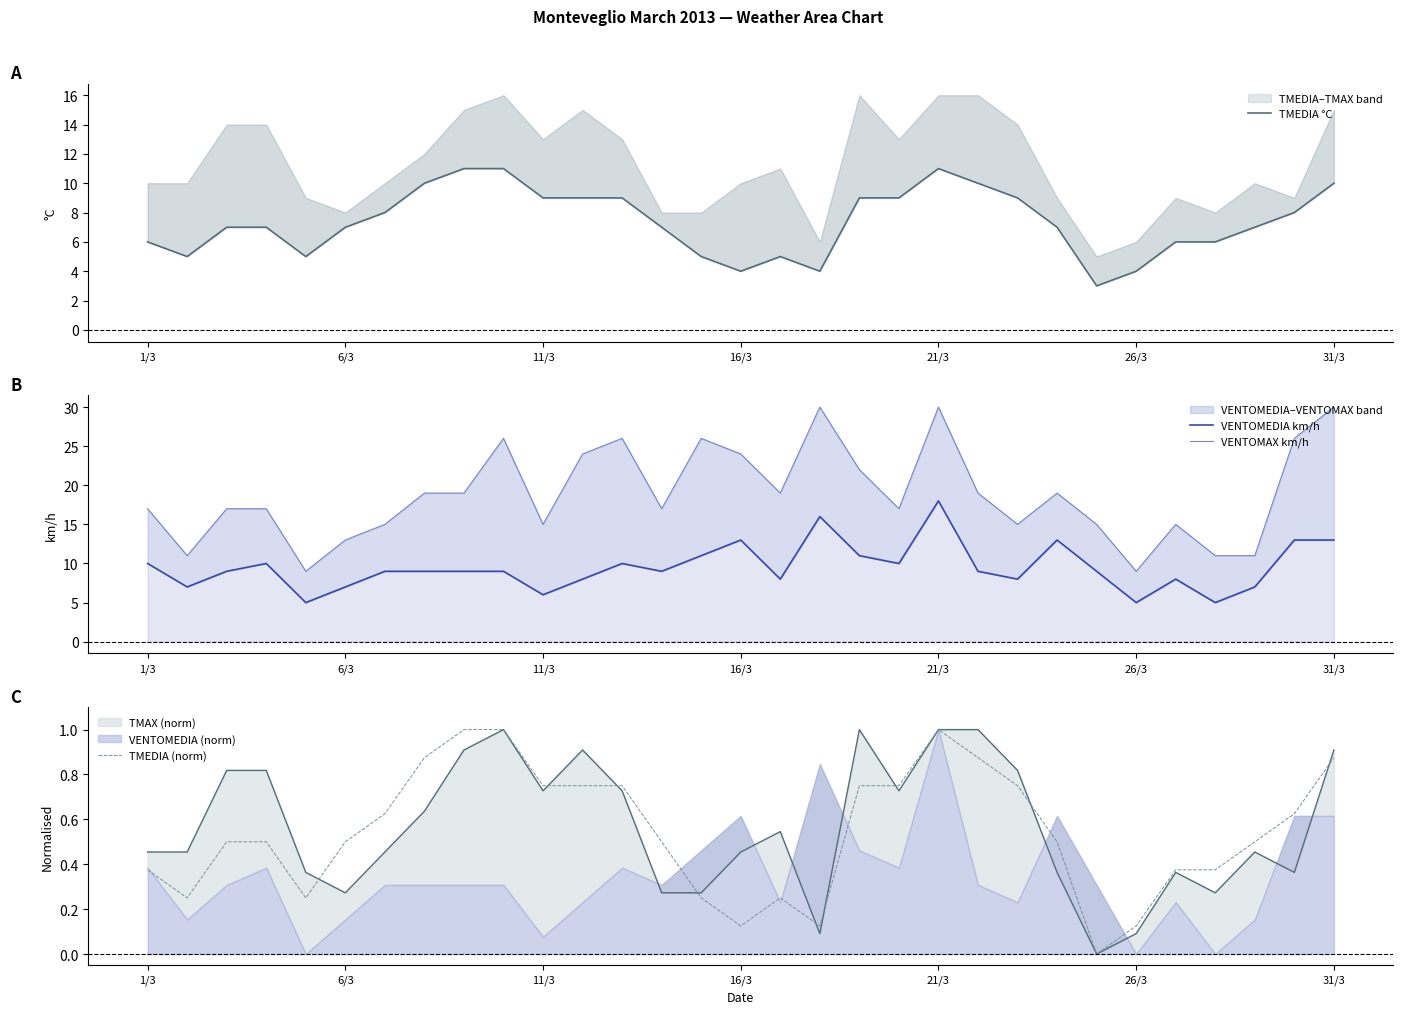

What is the maximum value shown in the chart?

30.0